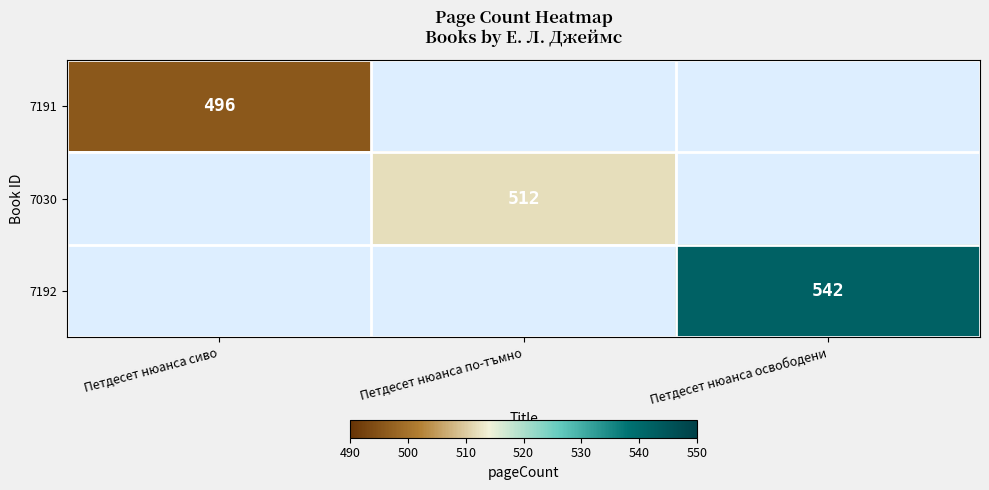

Count the number of data series in this chart.

3